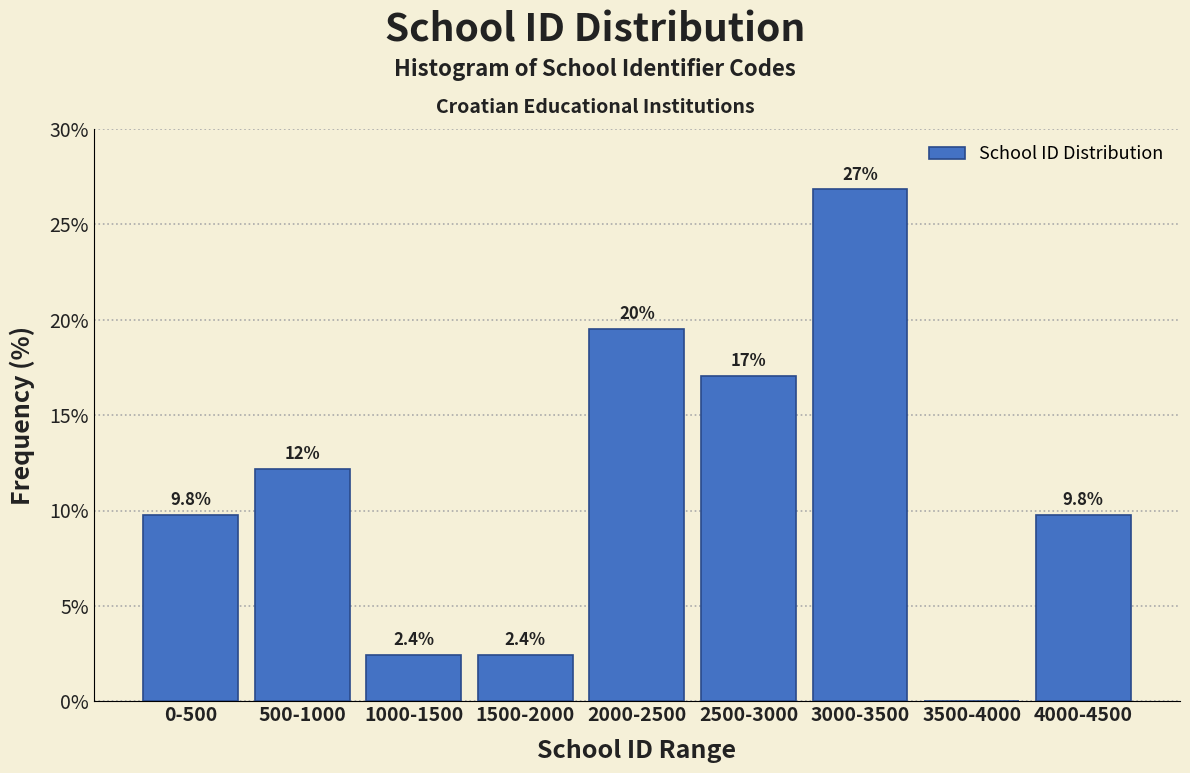

Reading left to right, transcribe all the data shown in this chart.

0-500=9.8	500-1000=12.2	1000-1500=2.4	1500-2000=2.4	2000-2500=19.5	2500-3000=17.1	3000-3500=26.8	3500-4000=0.0	4000-4500=9.8